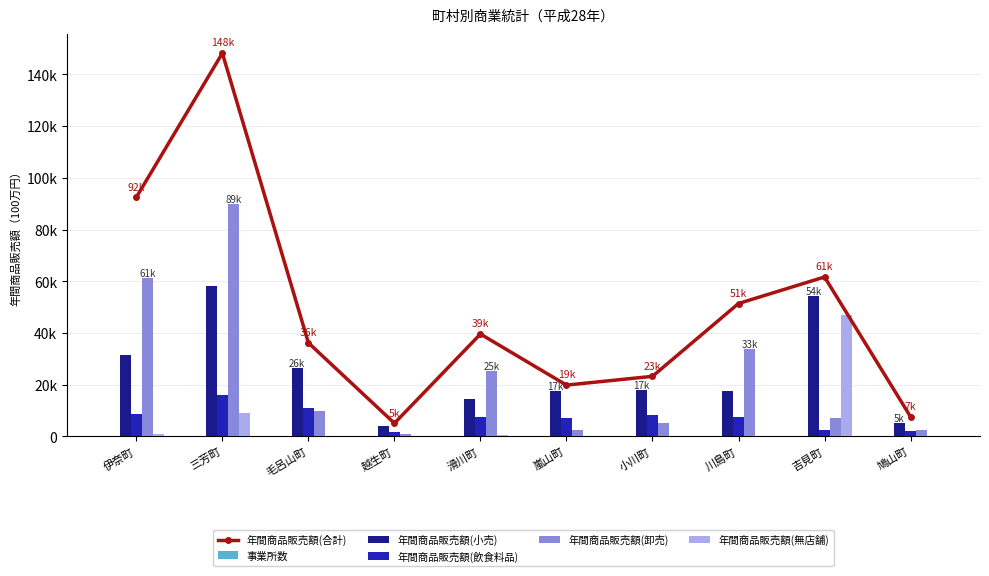

How many values in the 年間商品販売額(卸売) series are below 9650?

5